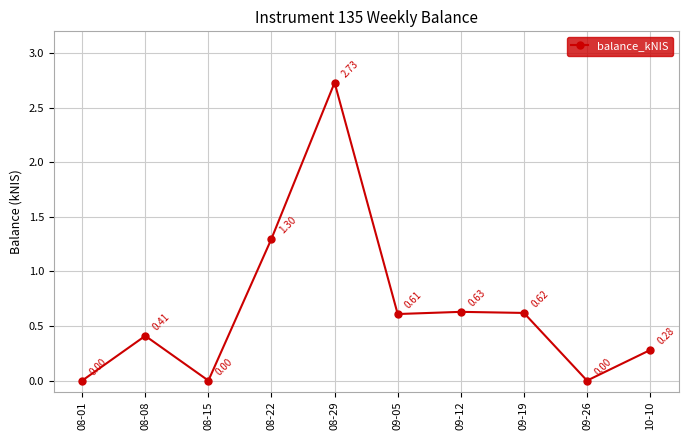

What is the change in value from 08-22 to 09-12?

-0.7